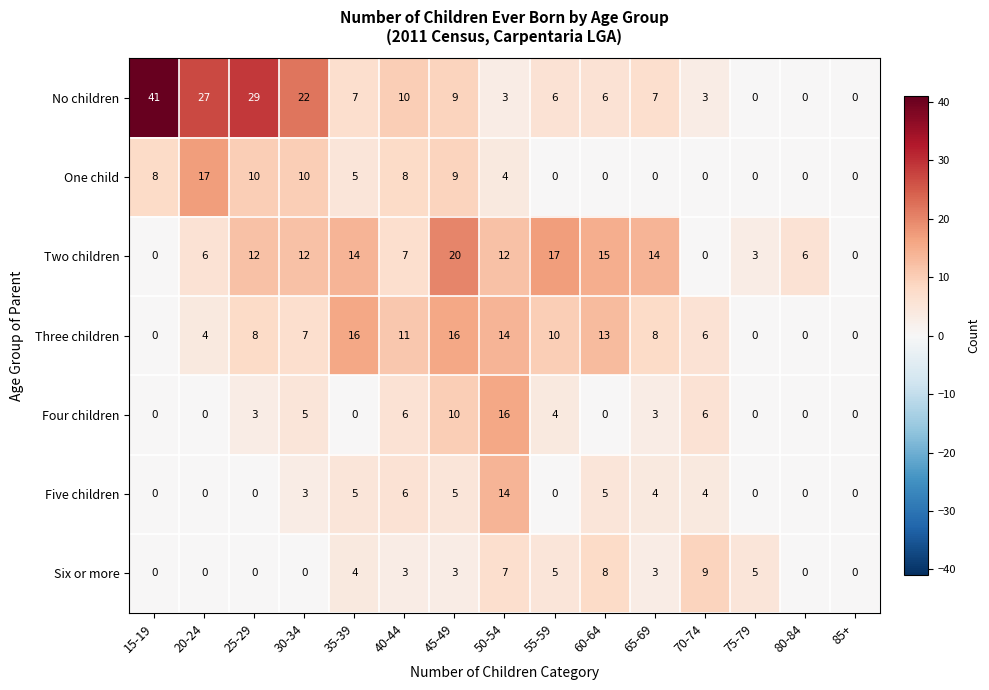

Rank the series at 30-34 from lowest to highest value.

Six or more, Five children, Four children, Three children, One child, Two children, No children